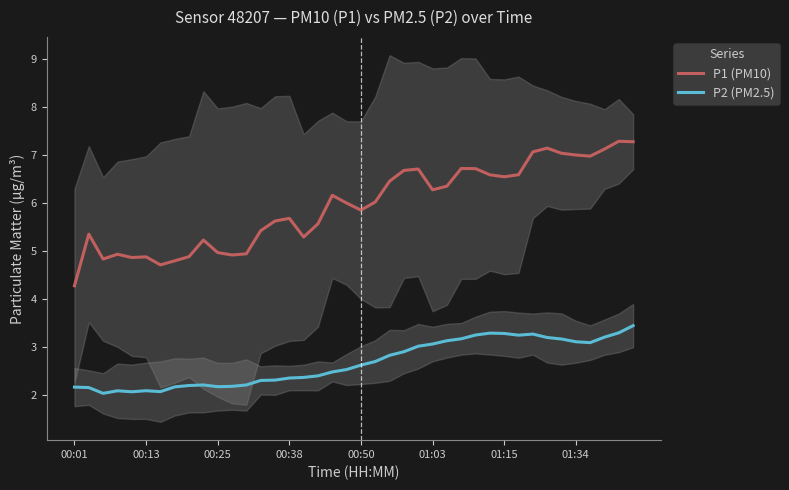

The value of P1 (PM10) at 33 is 7.1. True or false?

True